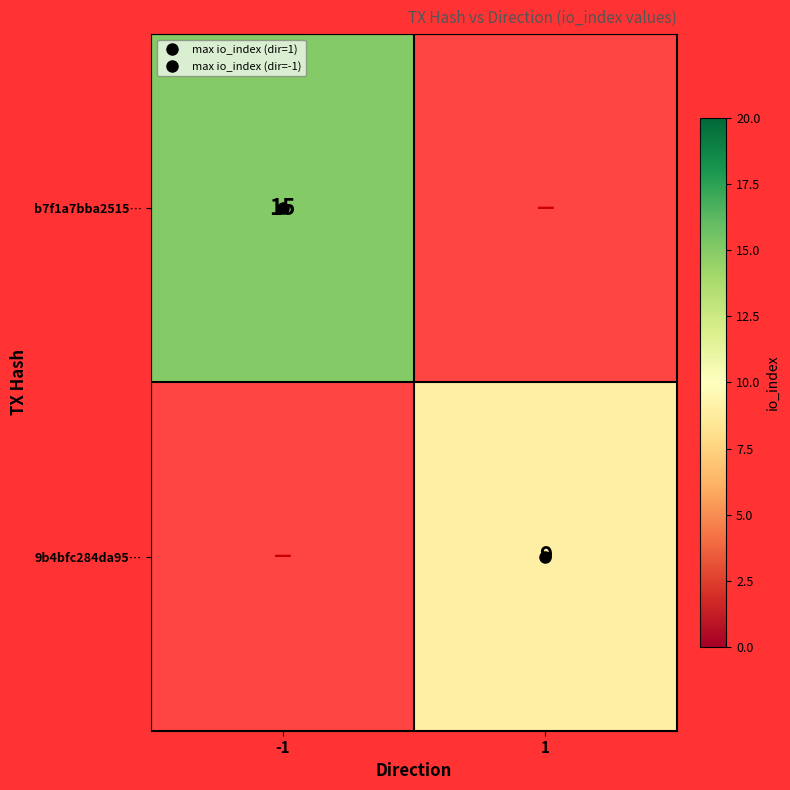

Between 1 and -1, which is larger?

-1